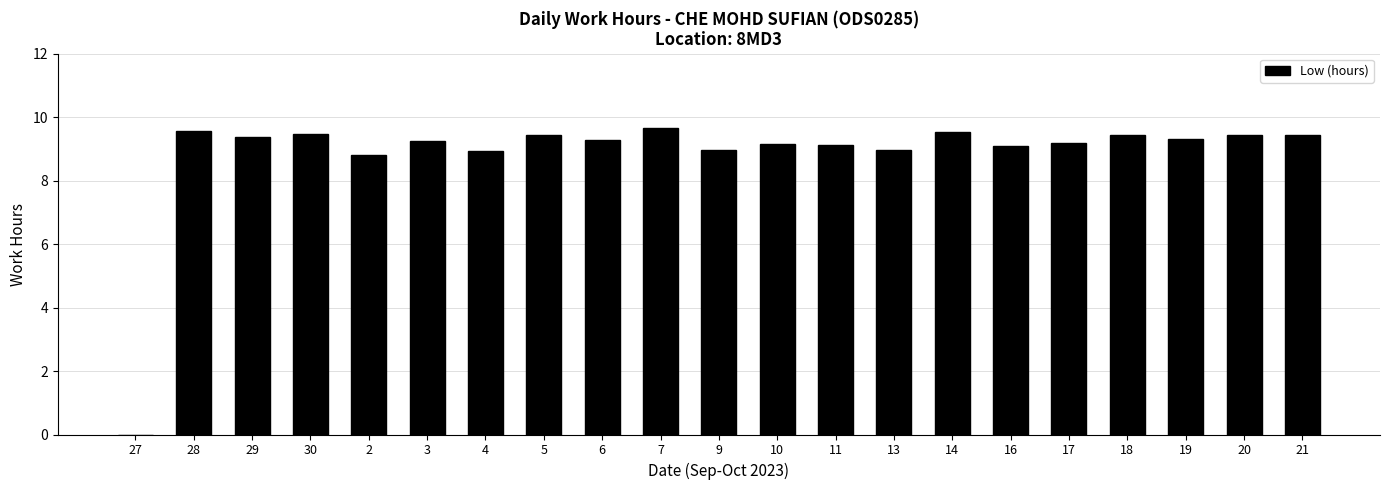

What is the sum of all values?

185.4